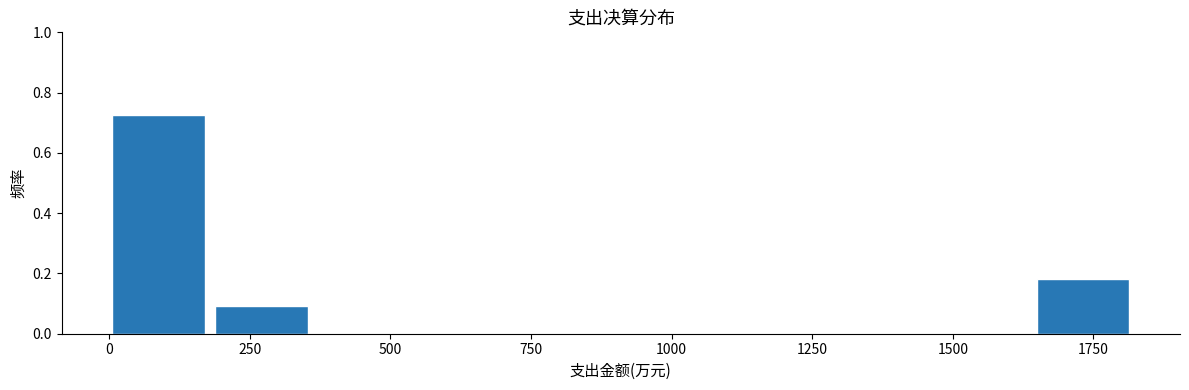

Around what value on the x-axis is the tallest bar? Give the approximate position of its centre, as read against the axis.

100